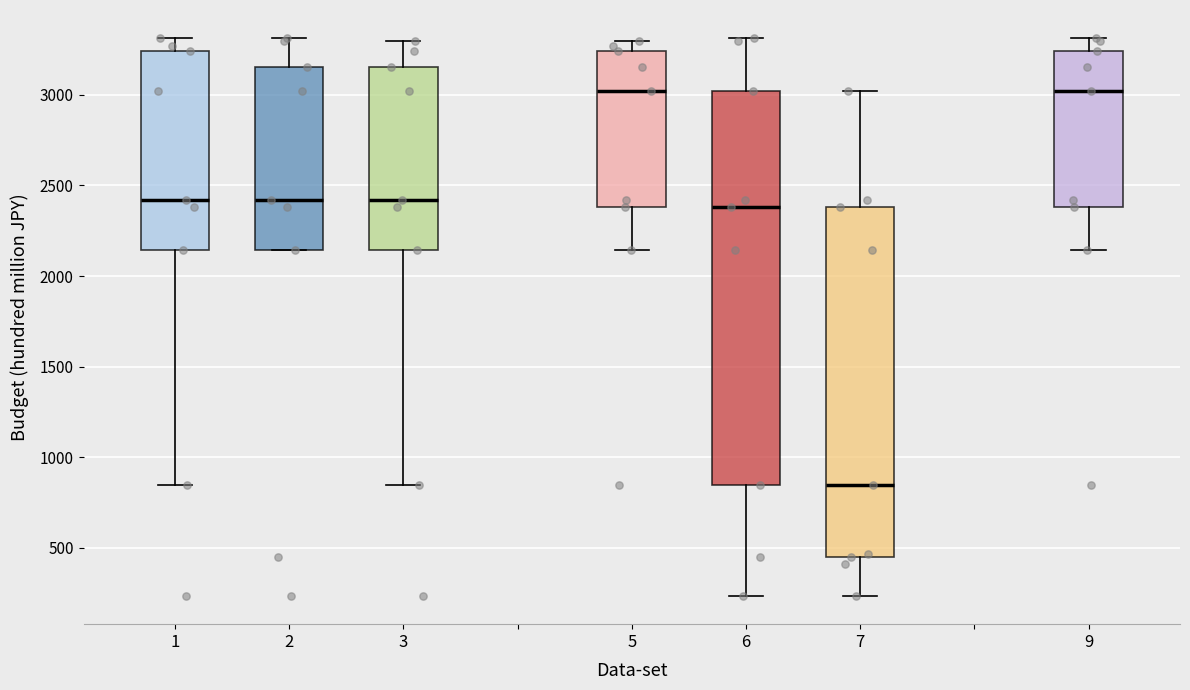

Where is the lower edge of the box at x = 6 on the y-axis? The values are not printed on the chart, so give them approximately, as read against the axis.

850